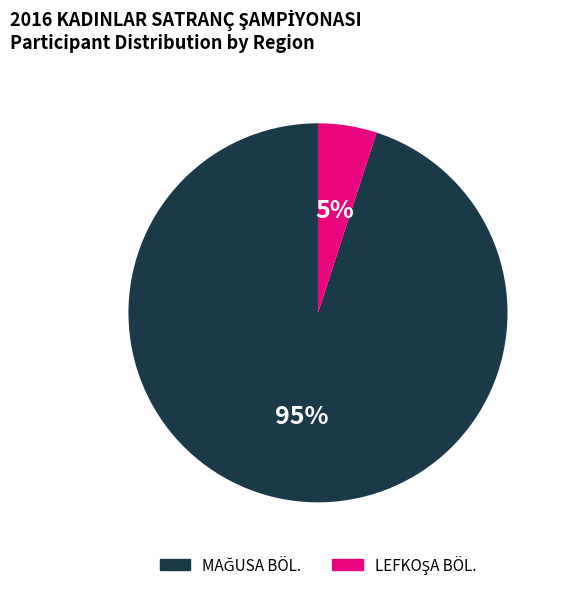

To the nearest percent, what is the difference between the largest and smallest slice percentages?

90%